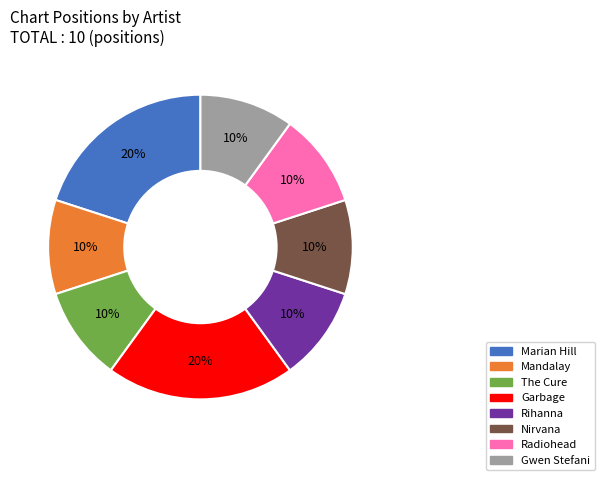

To the nearest percent, what is the difference between the largest and smallest slice percentages?

10%